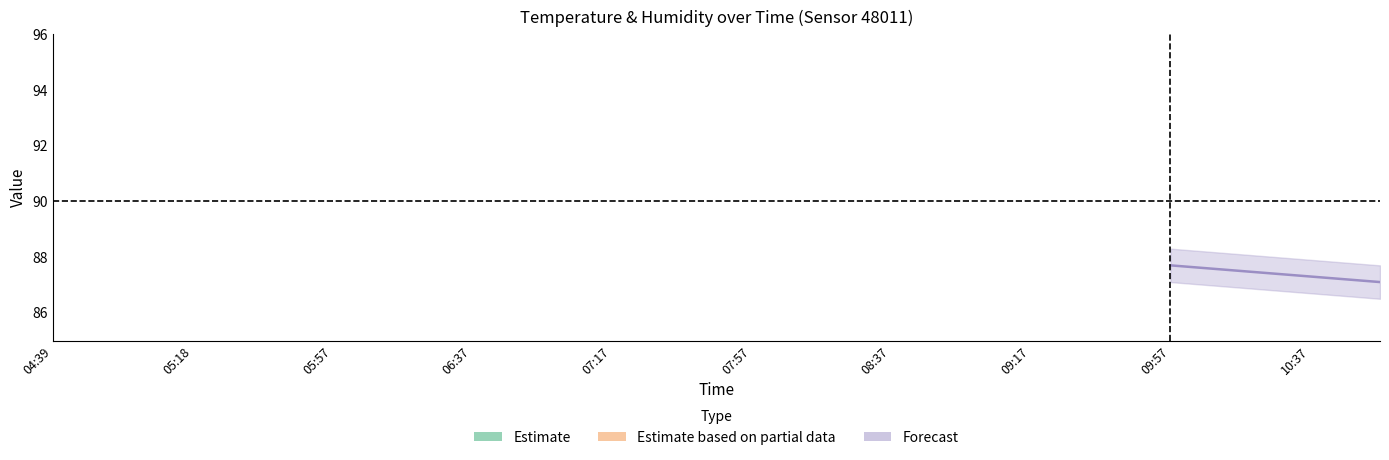

What is the sum of all humidity_upper values?

1796.2